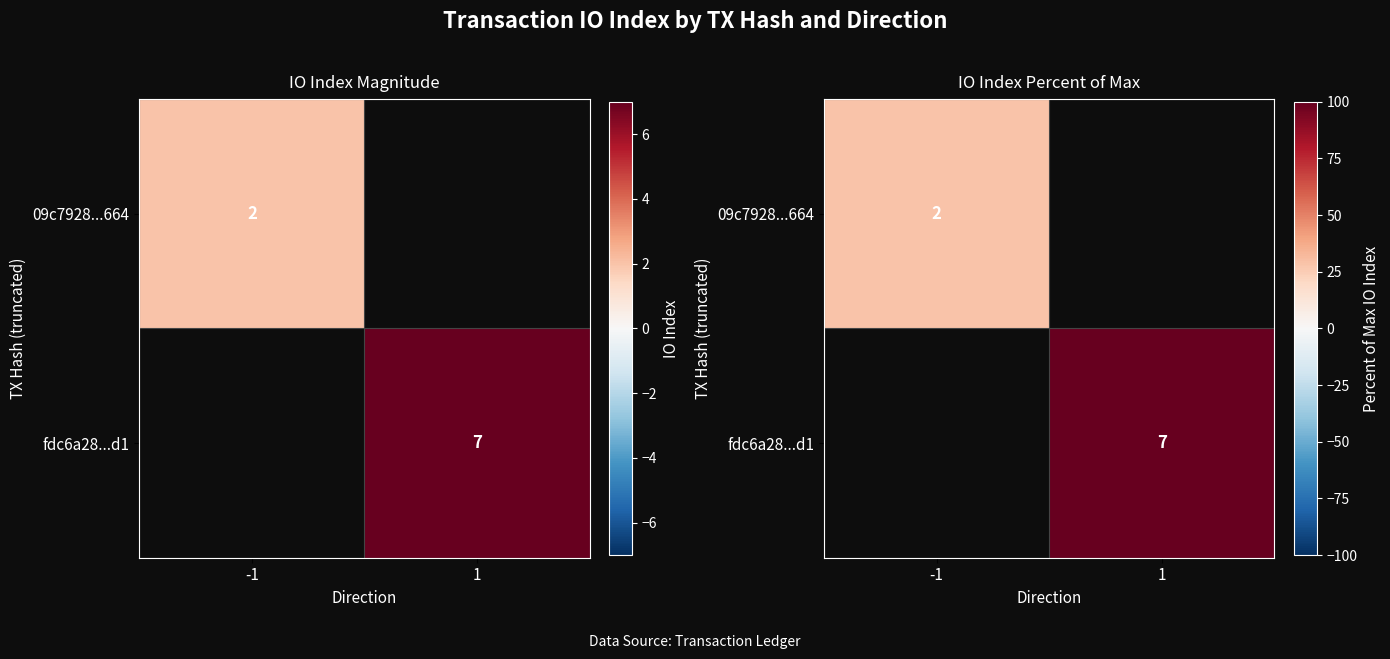

At -1, list the series in order from smallest to largest.

09c7928...664, fdc6a28...d1